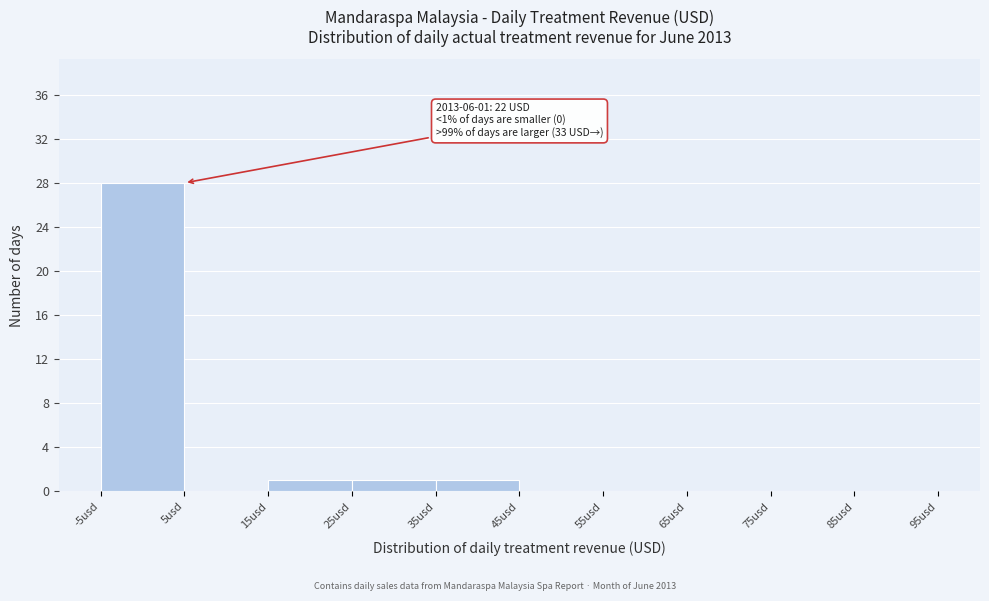

Which range on the x-axis has the tallest bar?

-5 to 5